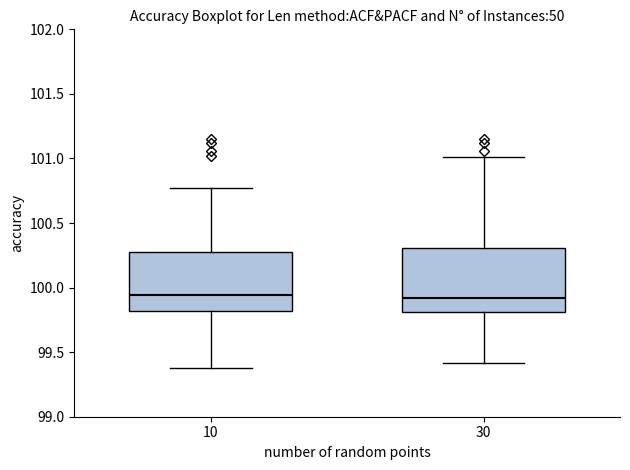

Reading left to right, transcribe this box plot: for each box, give where its median line is, the range the box spans, and where its two whiskers end, as read against the y-axis. The values are not printed on the chart, so give them approximately, as read against the axis.

10: median 99.95, box 99.80 to 100.25, whiskers 99.35 to 100.75
30: median 99.90, box 99.80 to 100.30, whiskers 99.40 to 101.00